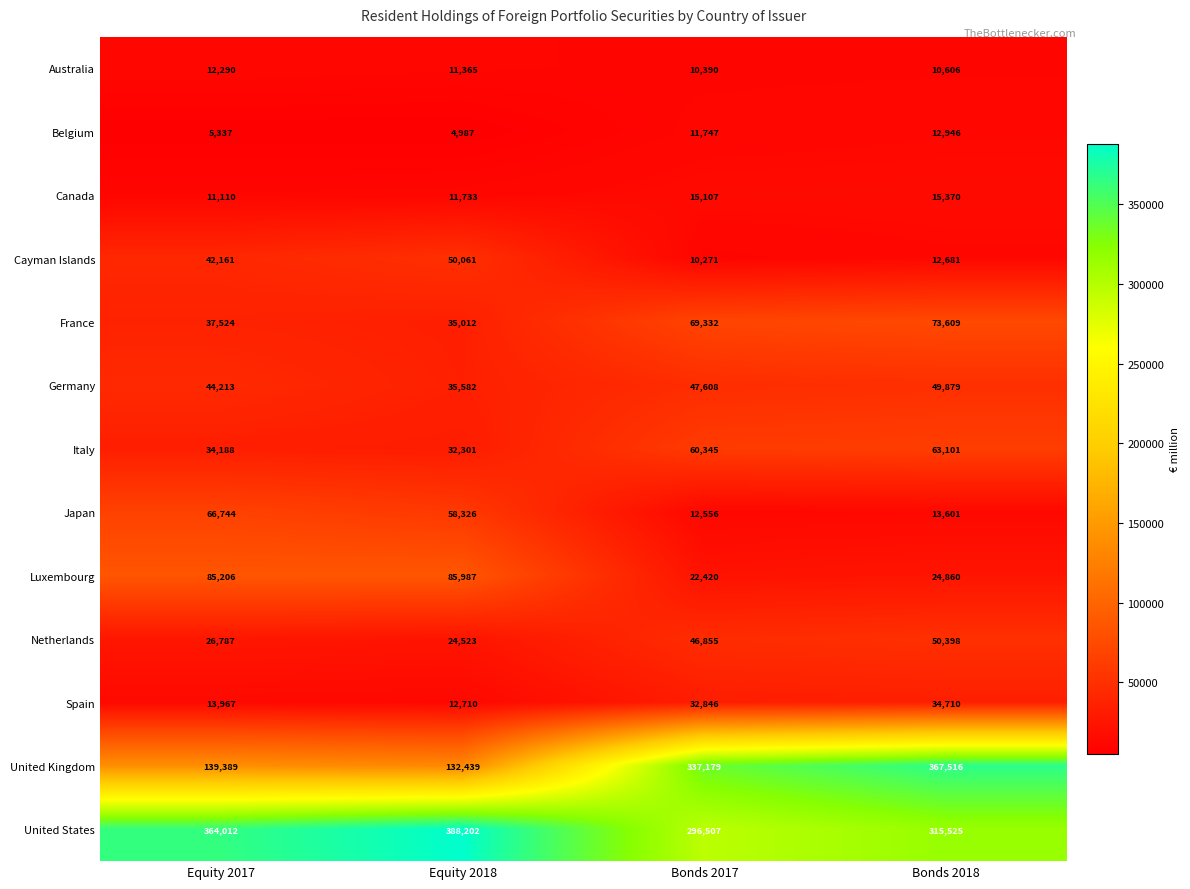

At which category is the sum across all series the highest?

Bonds 2018